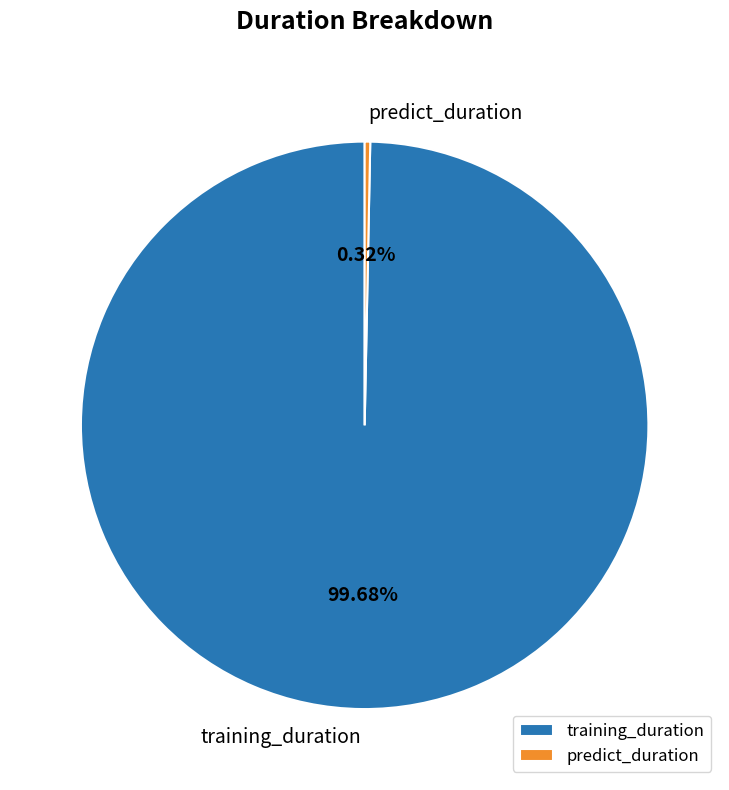

What is the largest slice in the pie chart?

training_duration